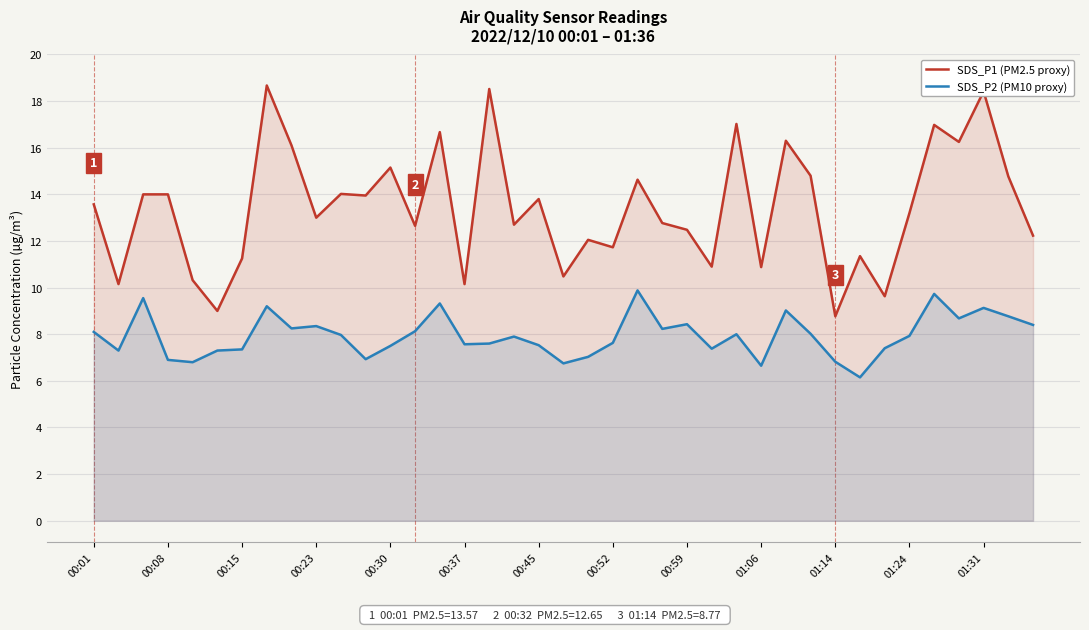

Which series has the largest range (max minus min)?

SDS_P1 (PM2.5 proxy)